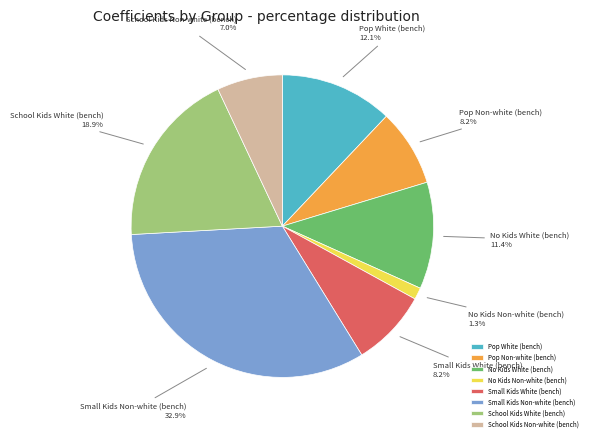

What is the ratio of the value at School Kids White (bench) to the value at Pop Non-white (bench)?

2.3